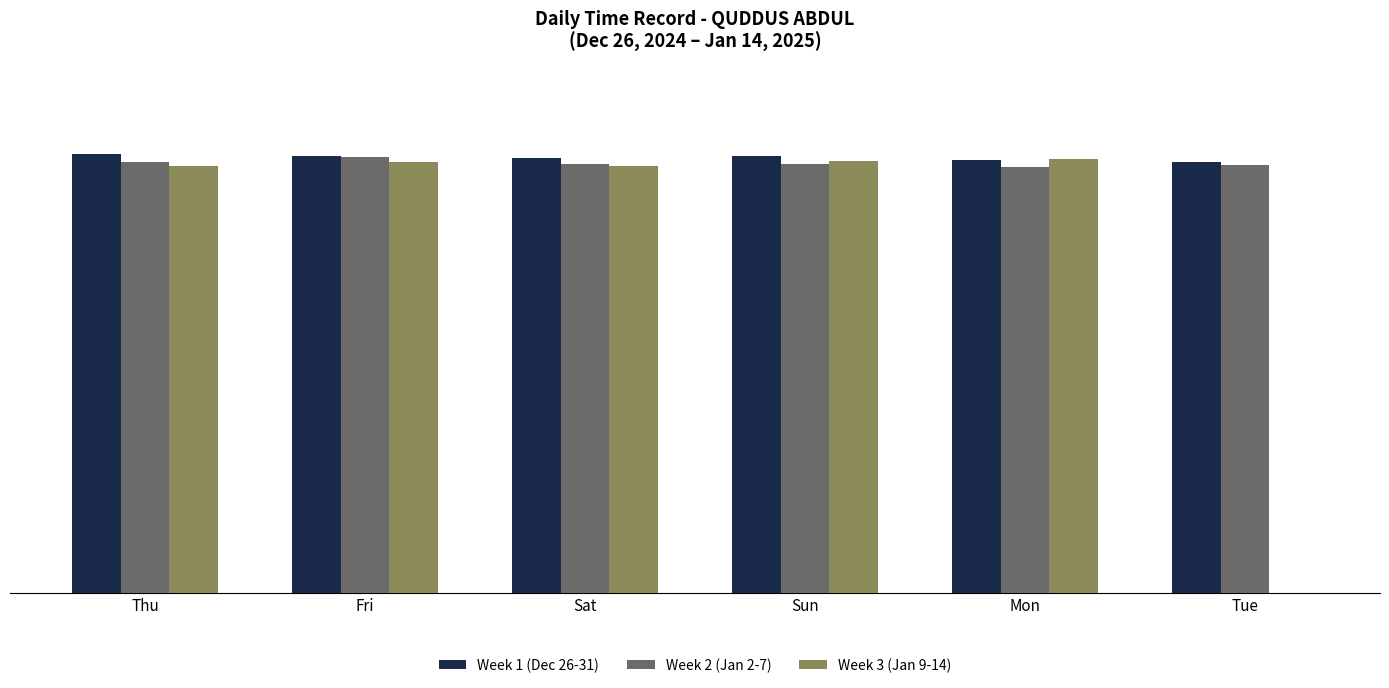

Where is Week 3 (Jan 9-14) nearest to the value 6?

Tue